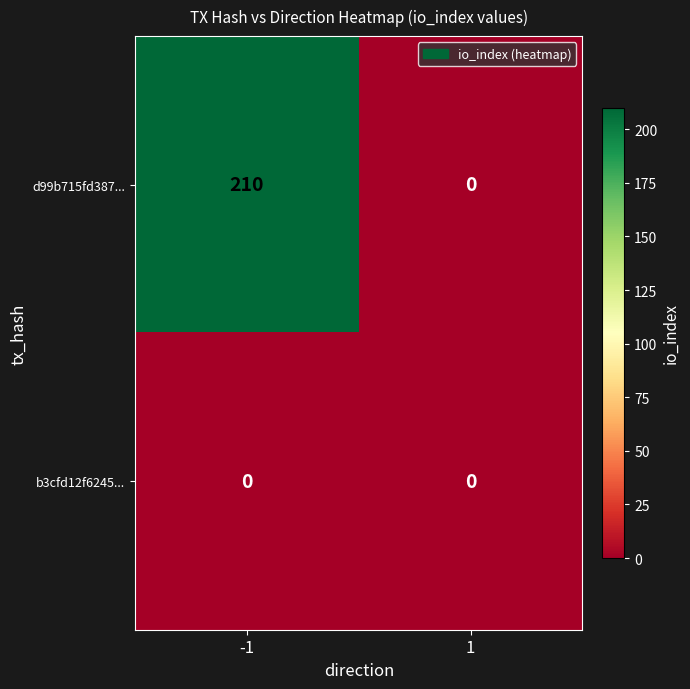

True or false: d99b715fd387... has a value of -105 at 1.

False